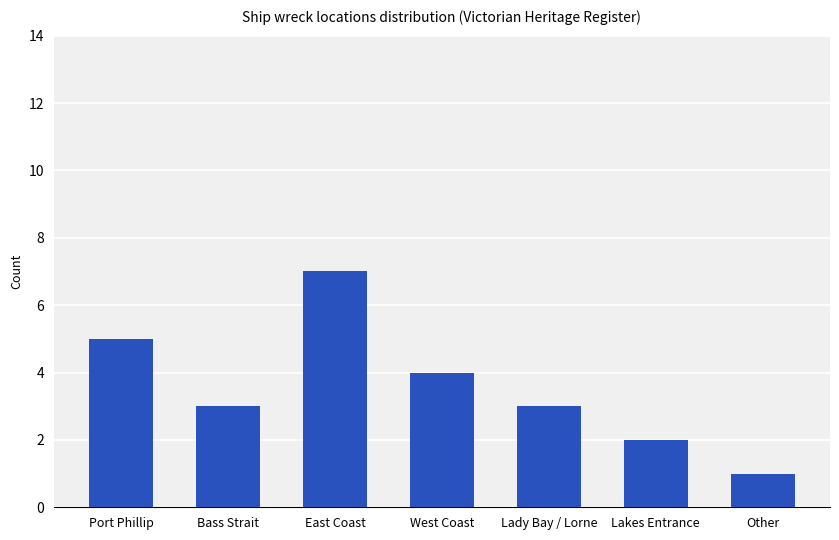

Which category has the lowest value across all series?

Other